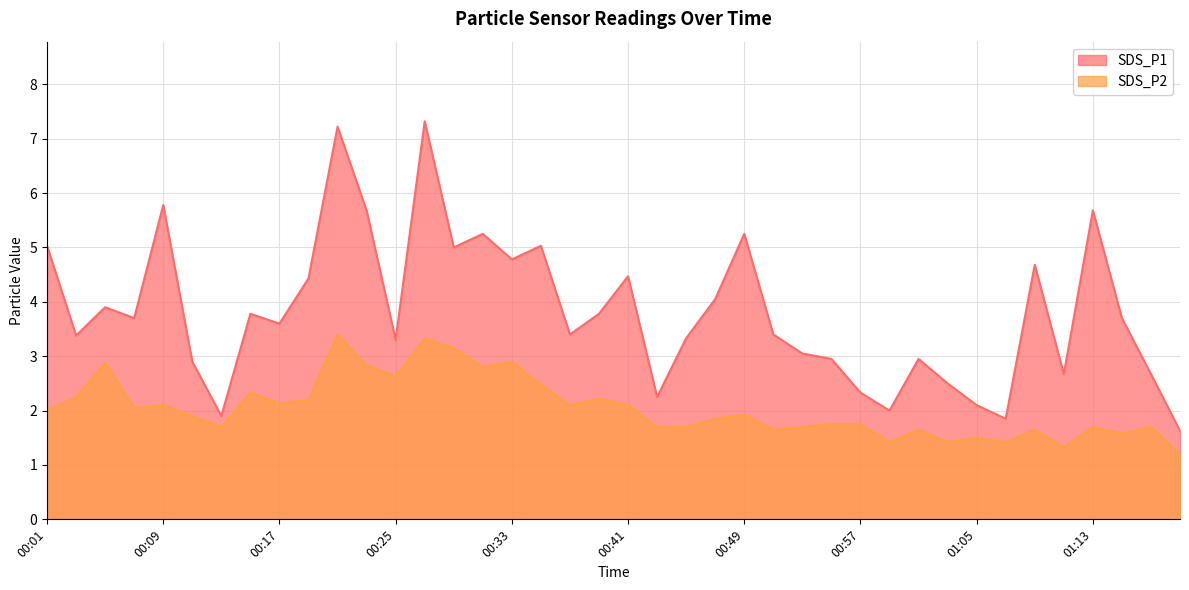

Rank the series by their maximum value, from highest to lowest.

SDS_P1, SDS_P2